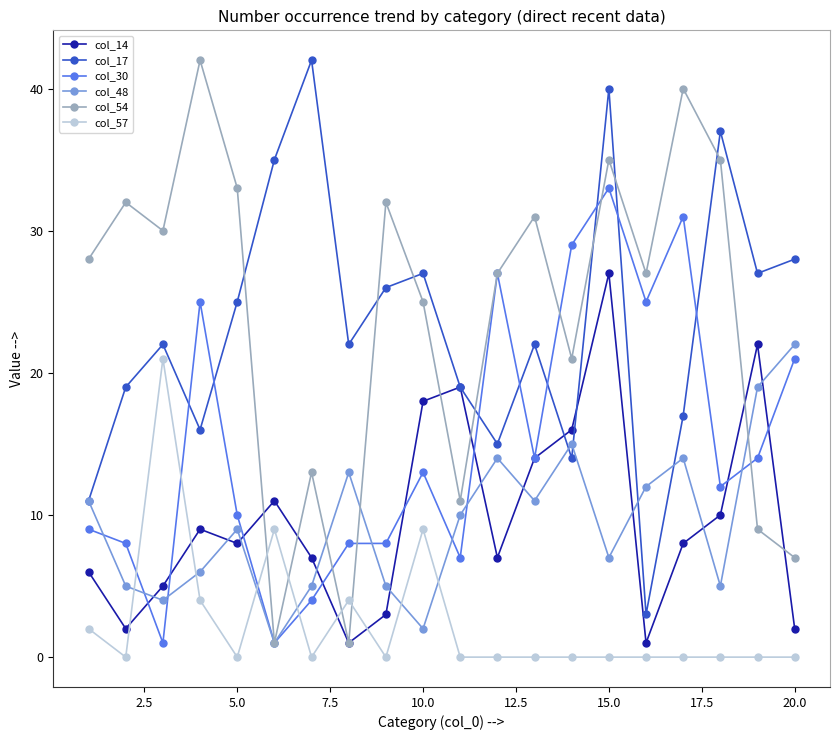

What is the maximum value for col_54?

42